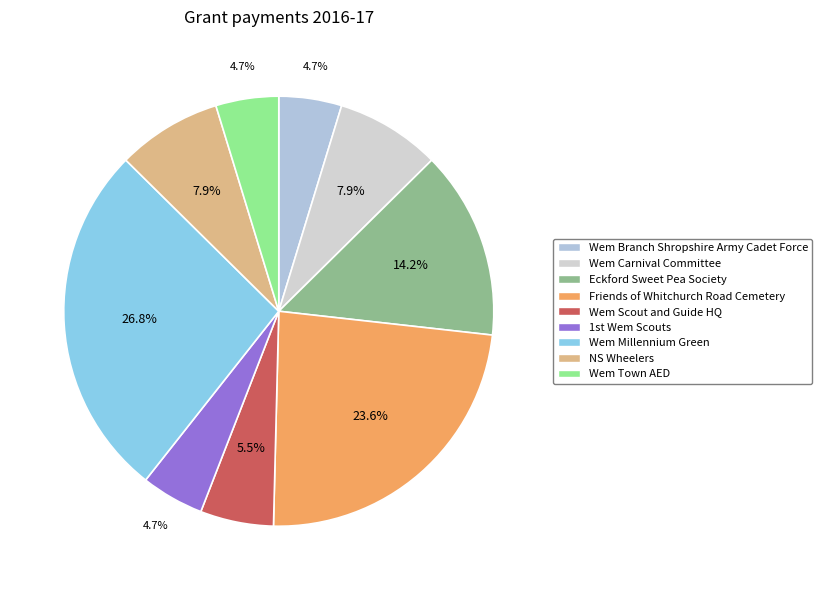

True or false: Wem Town AED accounts for 5% of the total.

True